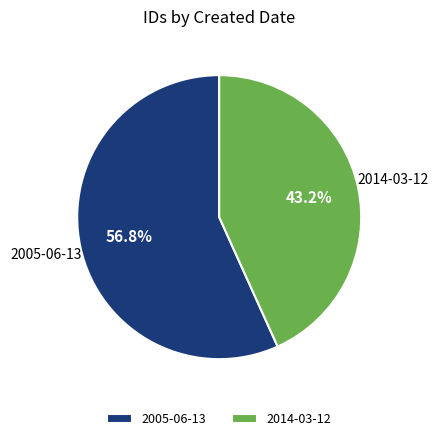

Between 2014-03-12 and 2005-06-13, which is larger?

2005-06-13